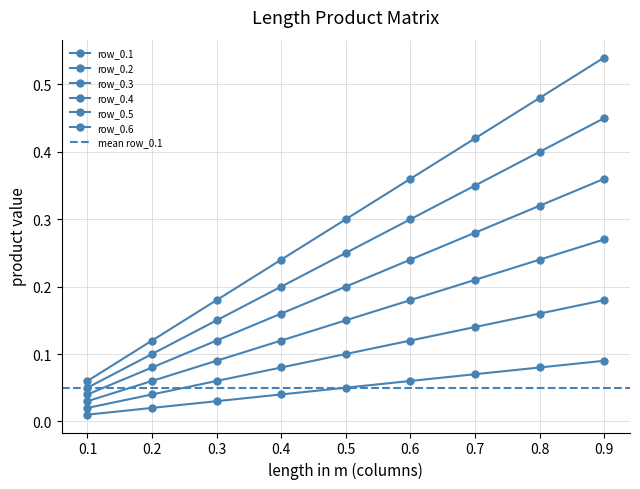

What is the greatest value displayed?

0.5